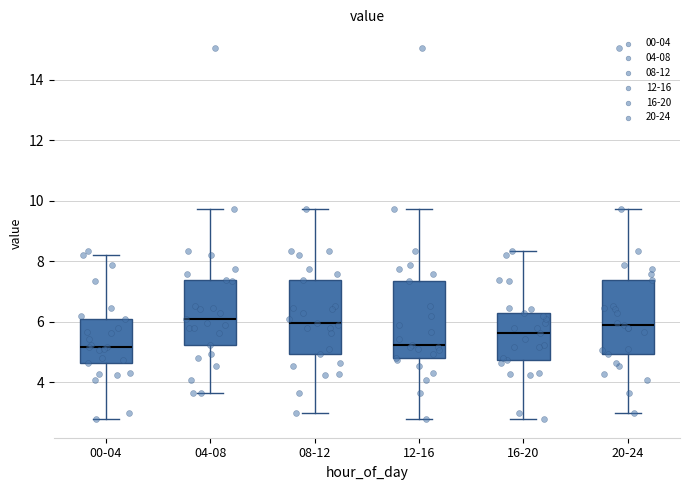

Reading left to right, transcribe this box plot: for each box, give where its median line is, the range the box spans, and where its two whiskers end, as read against the y-axis. The values are not printed on the chart, so give them approximately, as read against the axis.

00-04: median 5.2, box 4.6 to 6.2, whiskers 2.8 to 8.2
04-08: median 6.2, box 5.2 to 7.4, whiskers 3.6 to 9.8
08-12: median 6.0, box 5.0 to 7.4, whiskers 3.0 to 9.8
12-16: median 5.2, box 4.8 to 7.4, whiskers 2.8 to 9.8
16-20: median 5.6, box 4.8 to 6.4, whiskers 2.8 to 8.4
20-24: median 5.8, box 5.0 to 7.4, whiskers 3.0 to 9.8